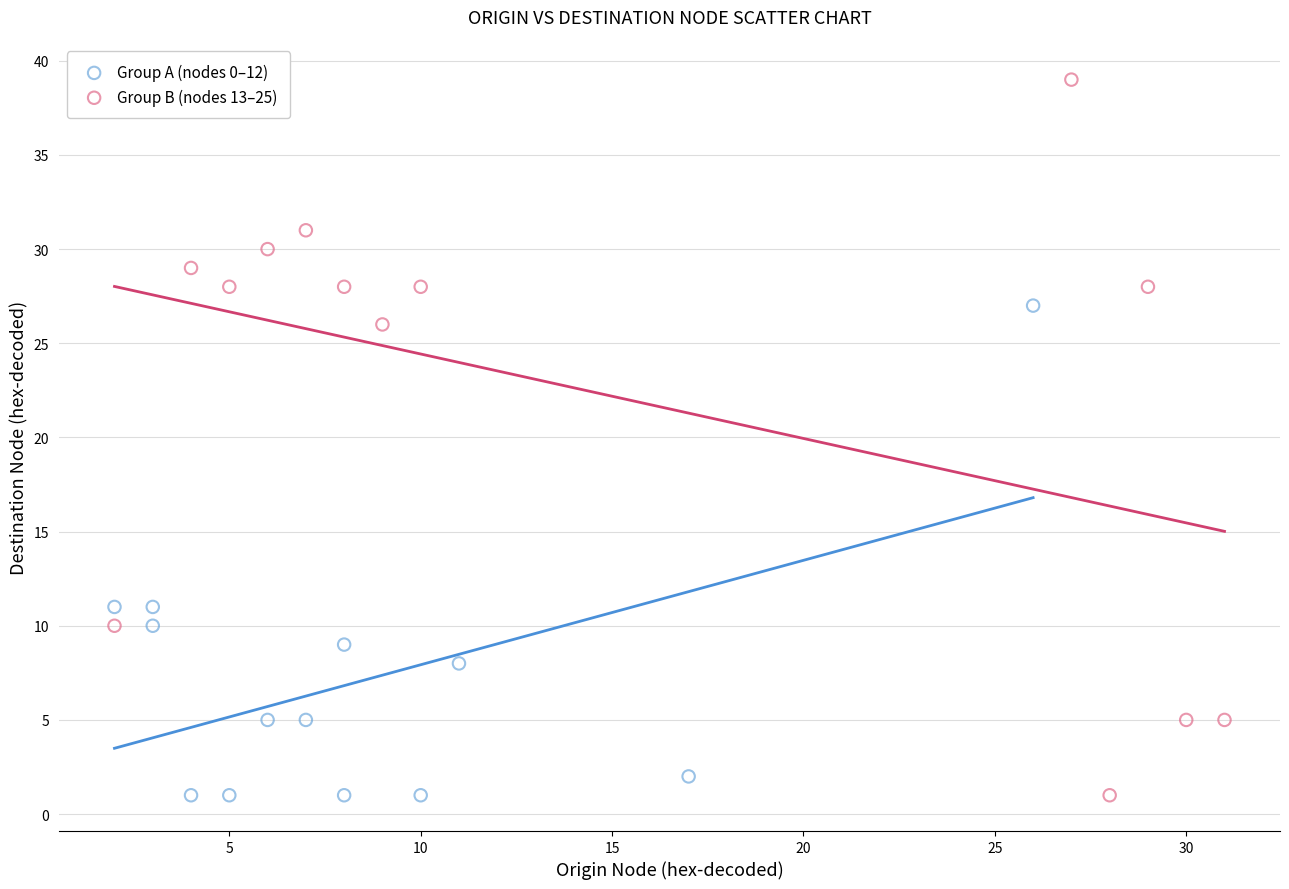

Which series contains the highest Y value?

Group B (nodes 13–25)